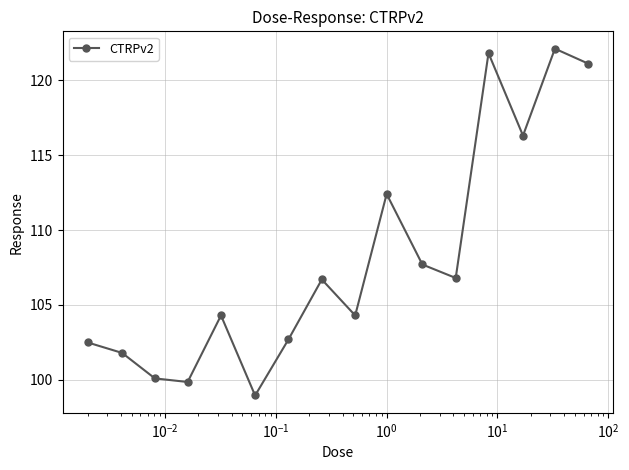

What is the maximum value shown in the chart?

122.1